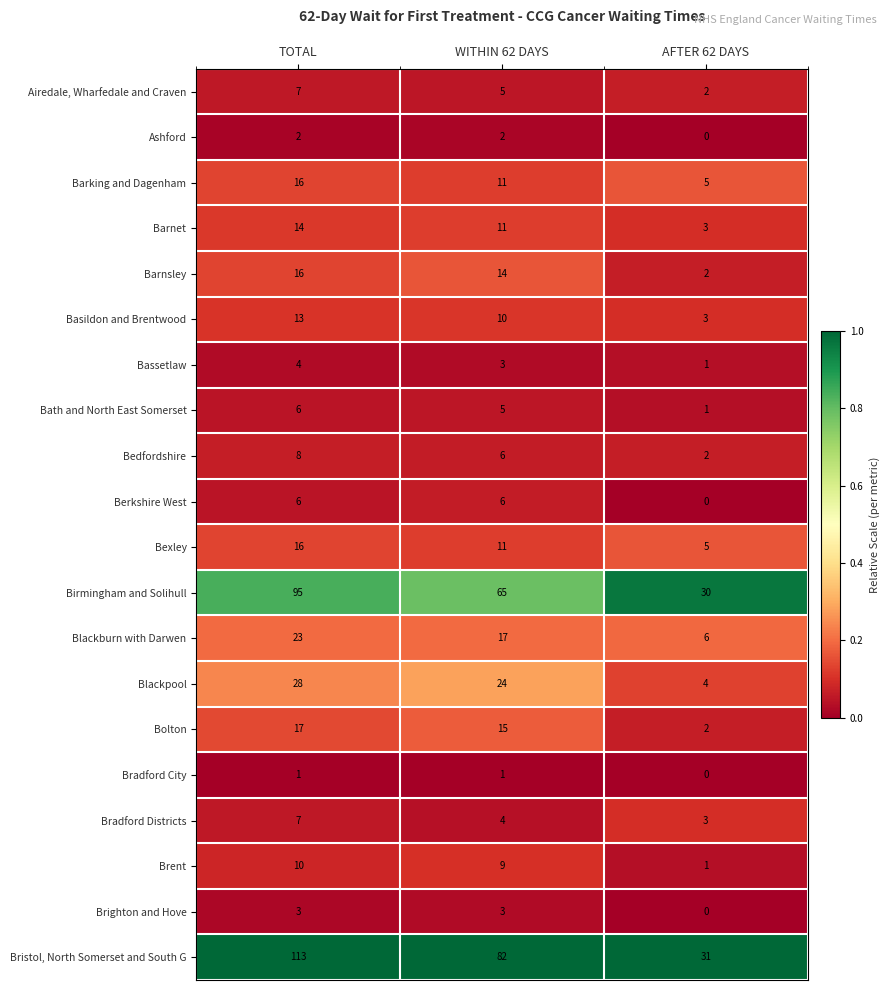

Rank the categories by Blackburn with Darwen value from highest to lowest.

TOTAL, WITHIN 62 DAYS, AFTER 62 DAYS